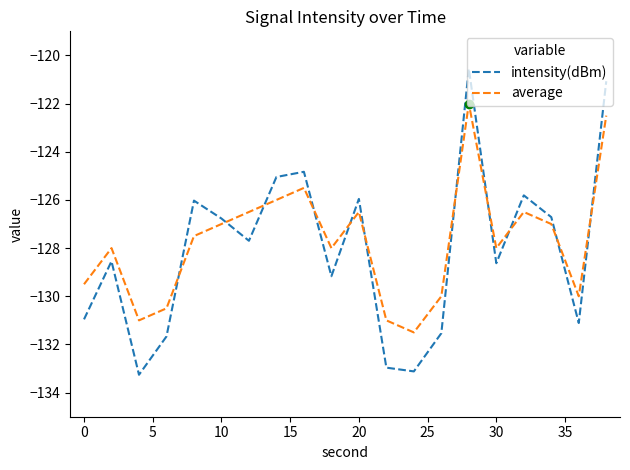

Rank the series by their average value, from highest to lowest.

average, intensity(dBm)